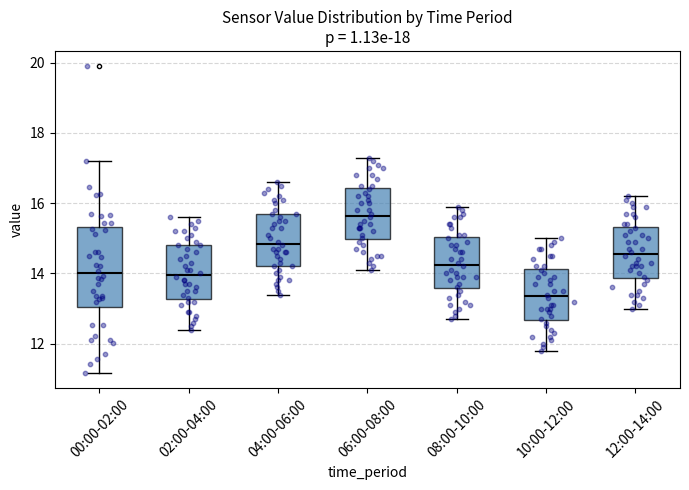

Which box has the highest median line?

06:00-08:00